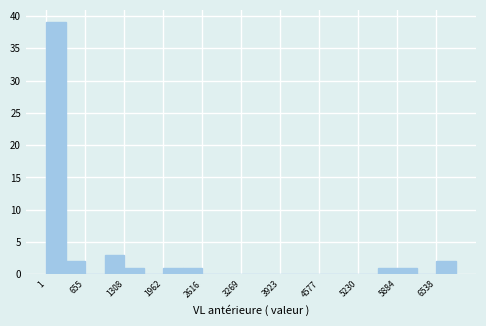

Read against the x-axis, roughly where is the centre of the tallest bar?

200